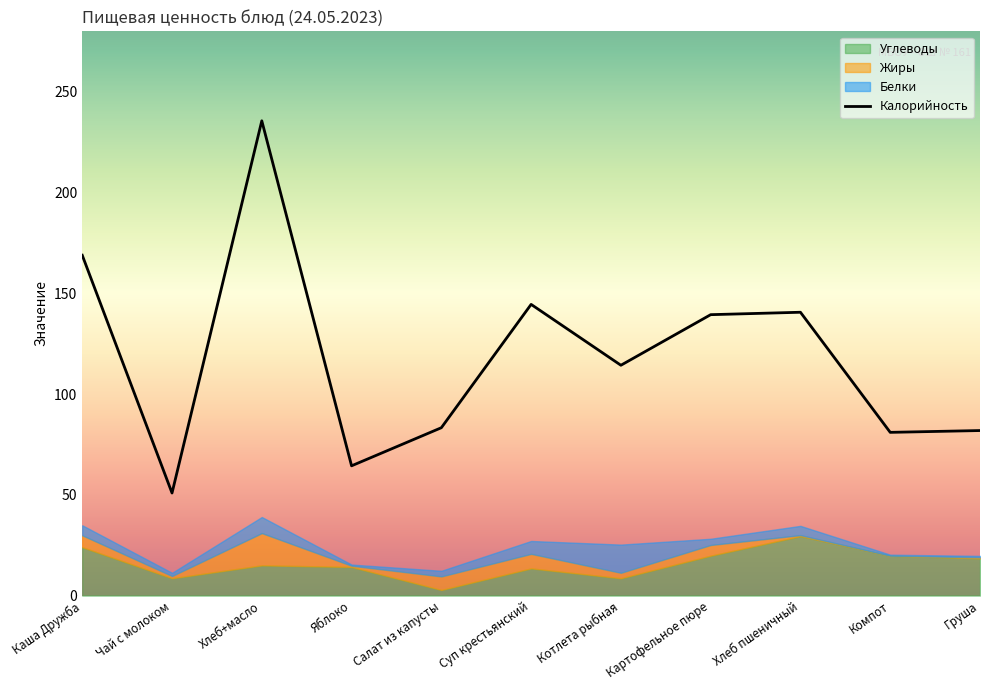

At how many categories does at least one series exceed 101?

6